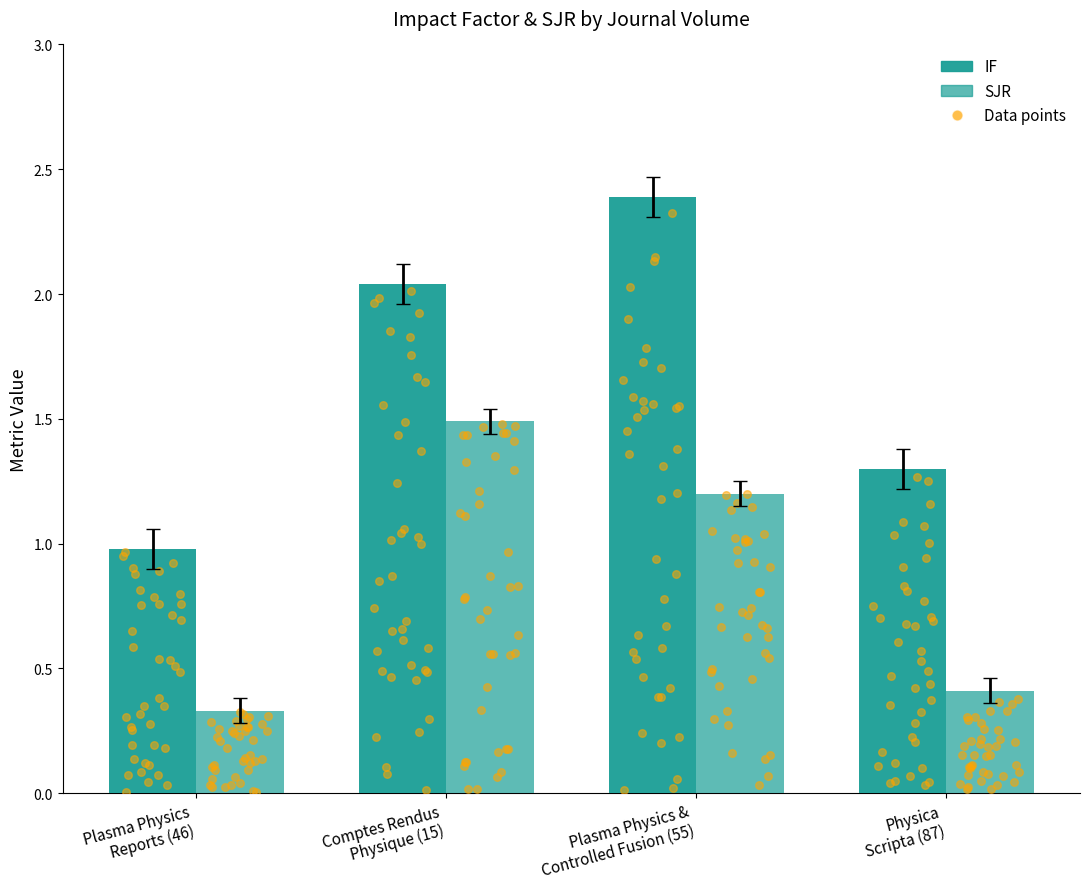

At which category is the sum across all series the highest?

Plasma Physics & Controlled Fusion (55)